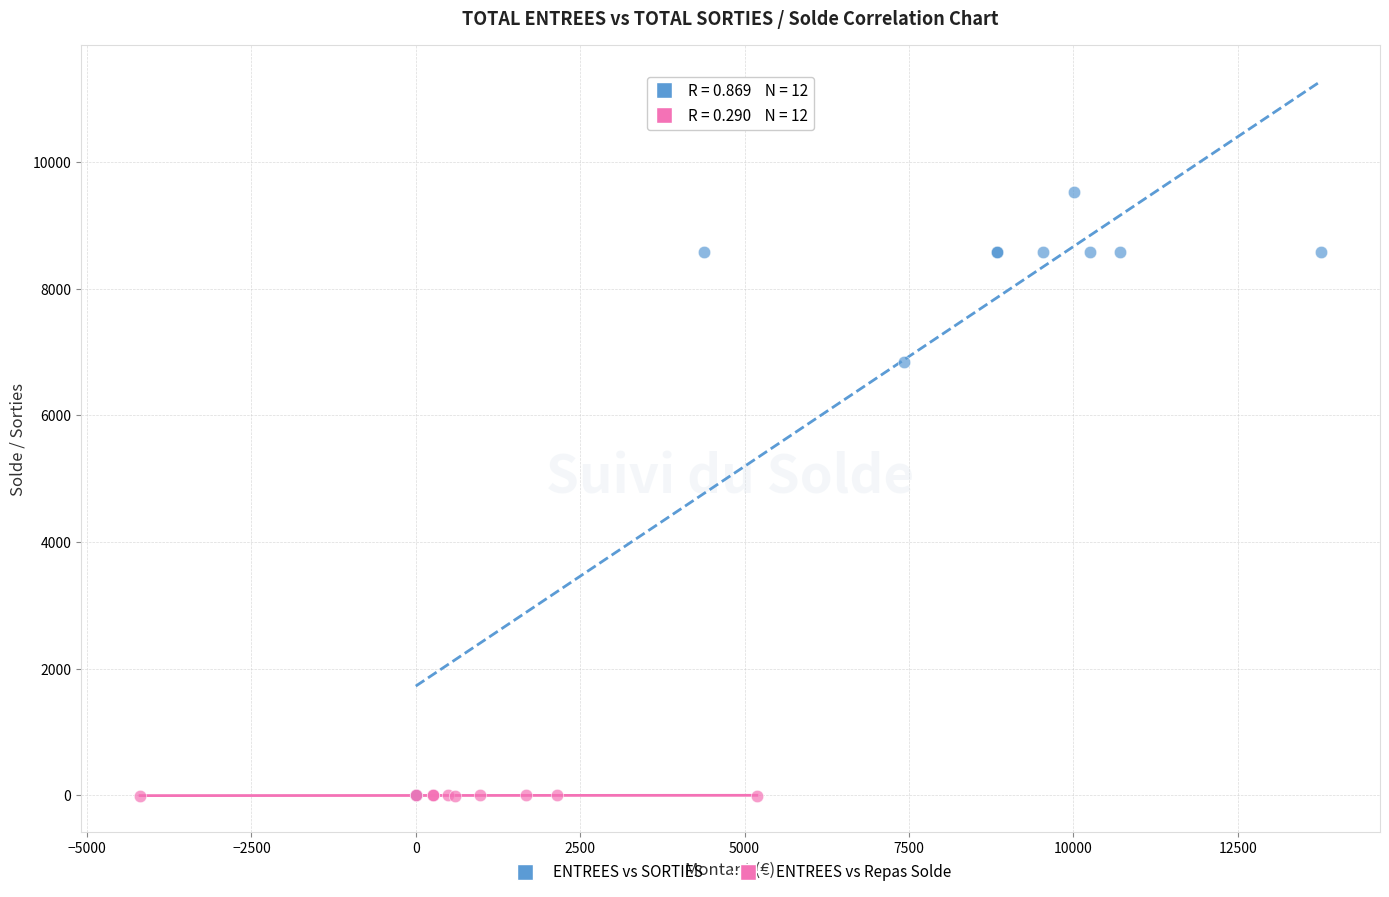

Which series contains the highest Y value?

ENTREES vs SORTIES